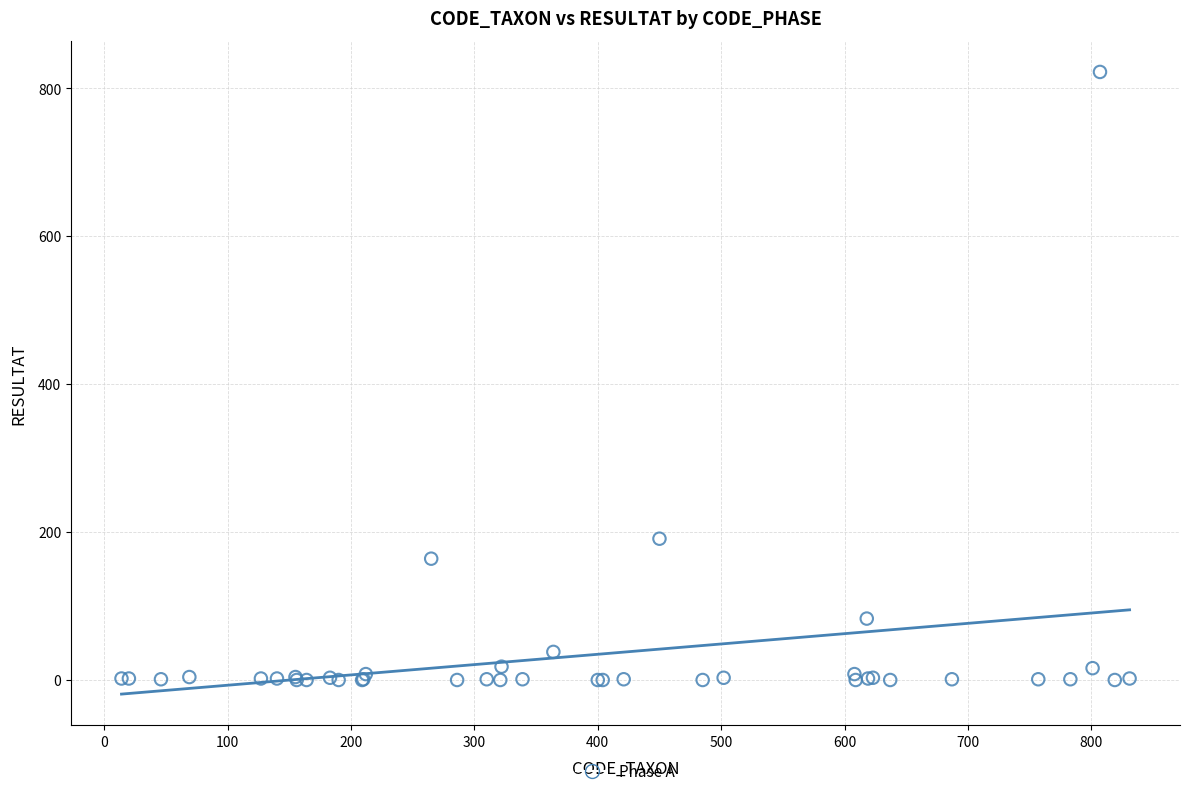

What Y value in the scatter plot is closest to 411?

191